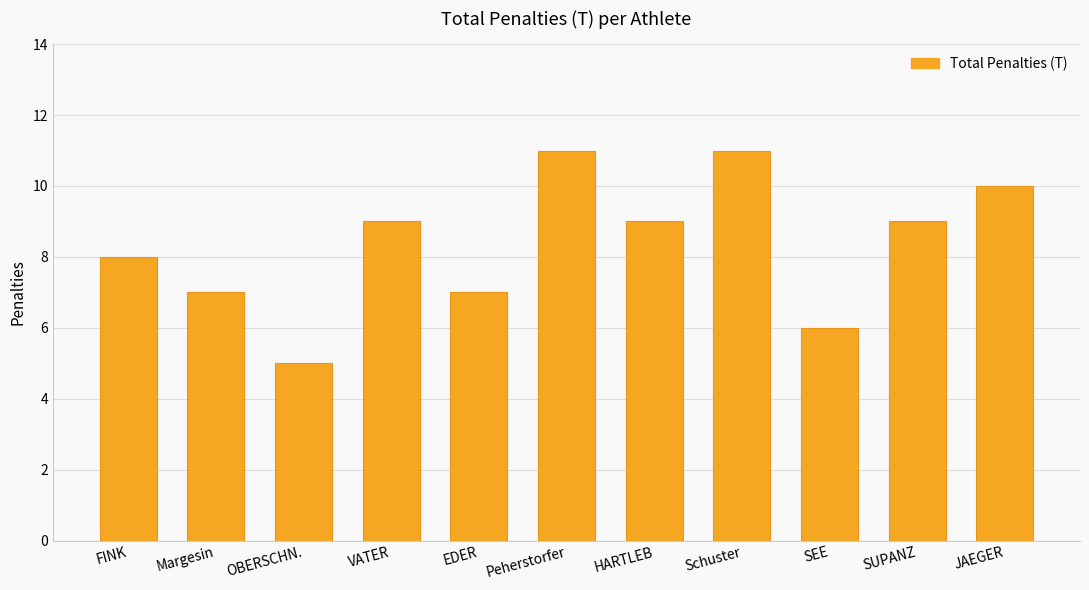

What is the difference between the values at EDER and Peherstorfer?

4